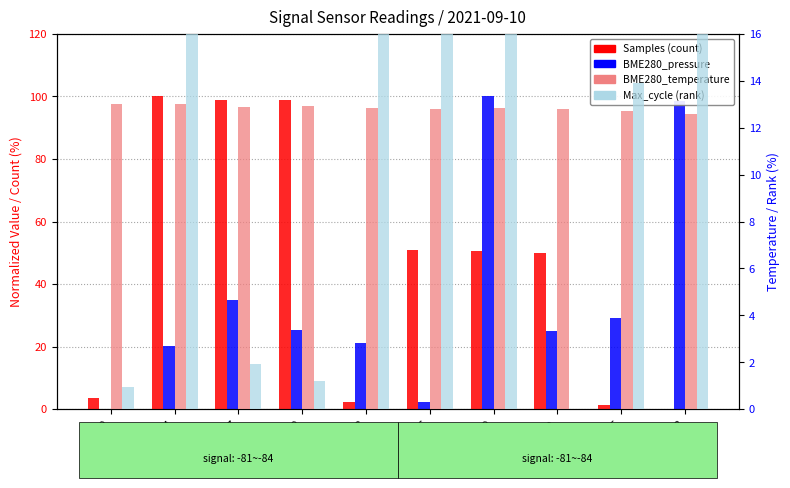

How many bars are there in each group?

4